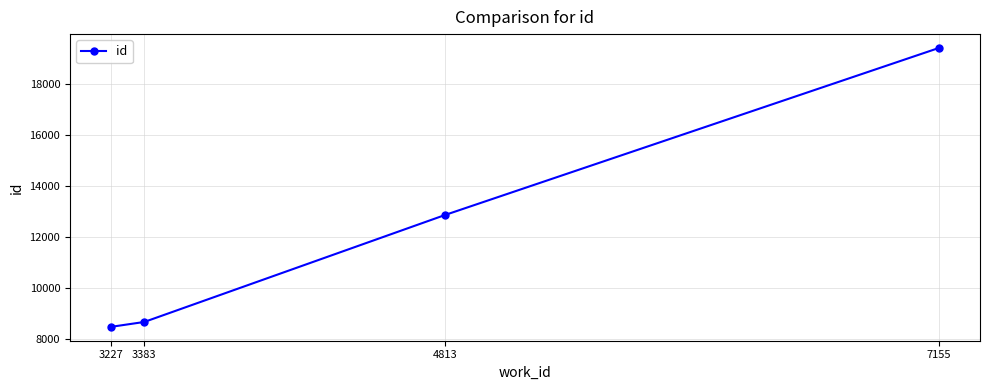

The value at 3383 is 8663. True or false?

True